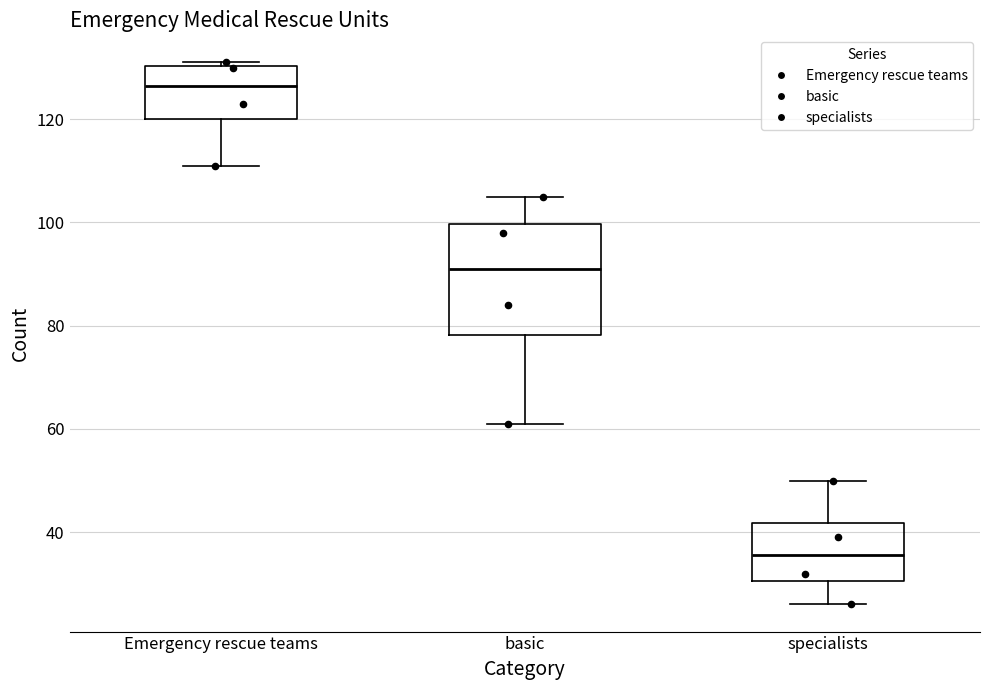

Reading left to right, read every box against the y-axis: the position of its median line, the range the box covers, and the ends of its whiskers. The values are not printed on the chart, so give them approximately, as read against the axis.

Emergency rescue teams: median 126, box 120 to 130, whiskers 112 to 132
basic: median 92, box 78 to 100, whiskers 62 to 106
specialists: median 36, box 30 to 42, whiskers 26 to 50